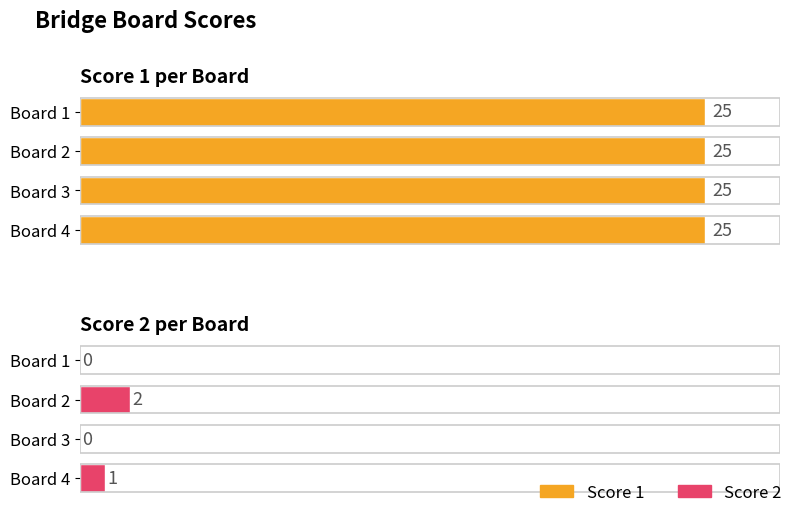

What are all the series names shown in the legend?

Score 1, Score 2